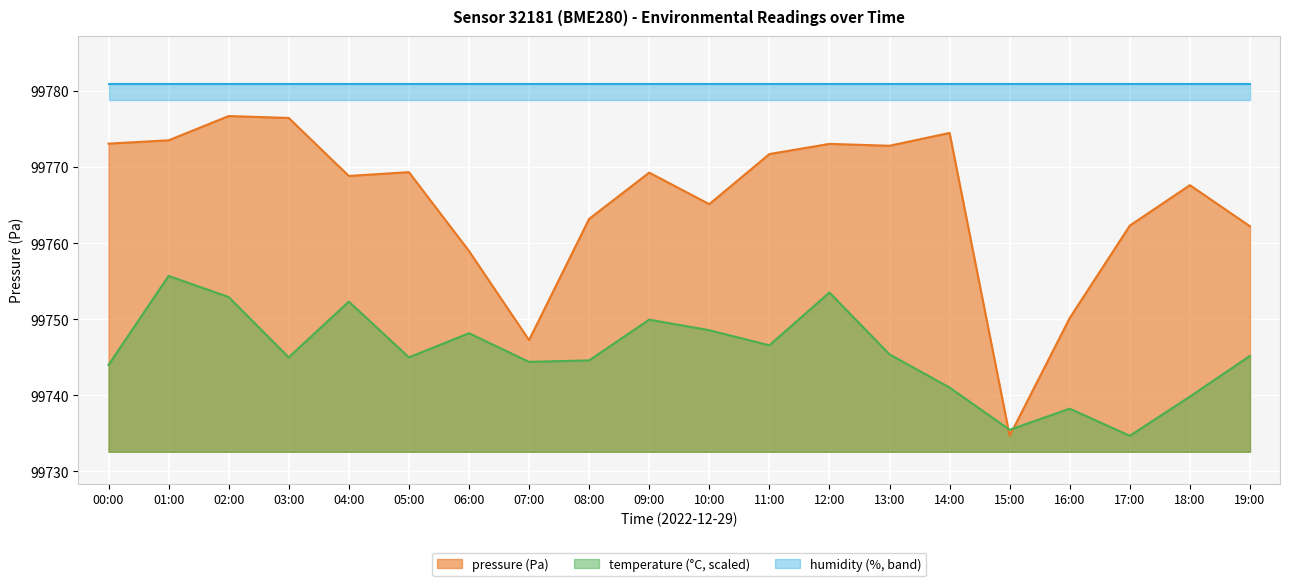

Is it true that pressure equals 137944.6 at 16:00?

False